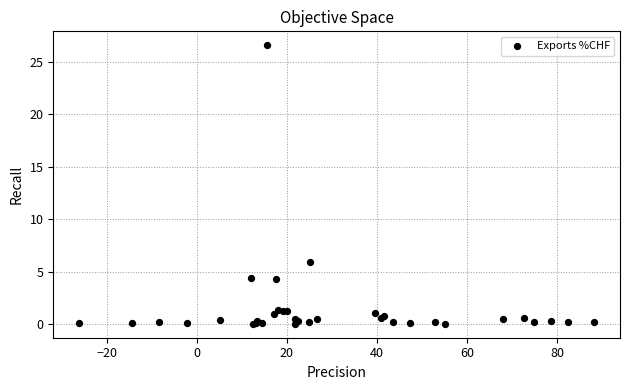

What Y value in the scatter plot is closest to 13?

5.9